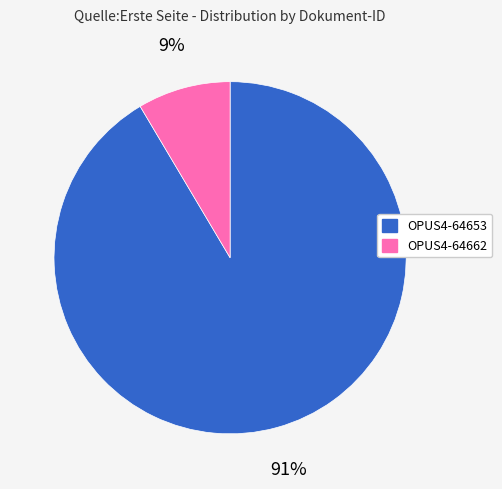

Combined, do OPUS4-64662 and OPUS4-64653 account for over 50%?

Yes